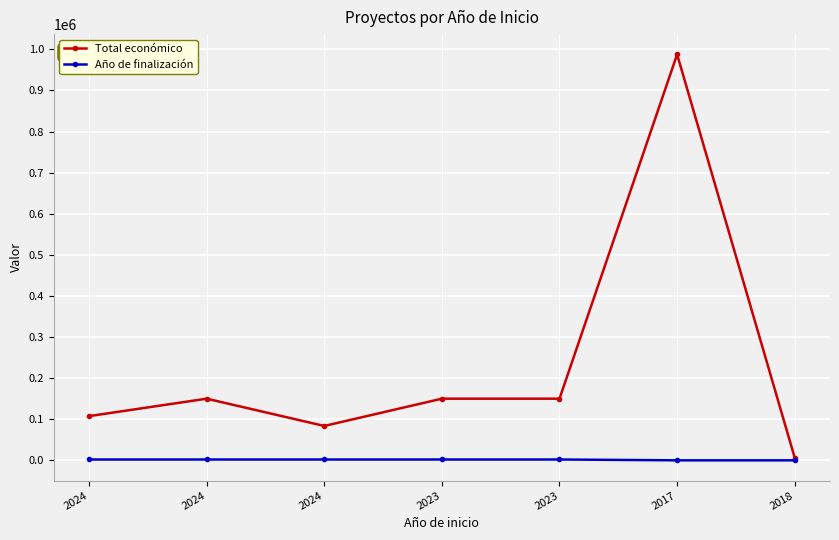

What are all the series names shown in the legend?

Total económico, Año de finalización